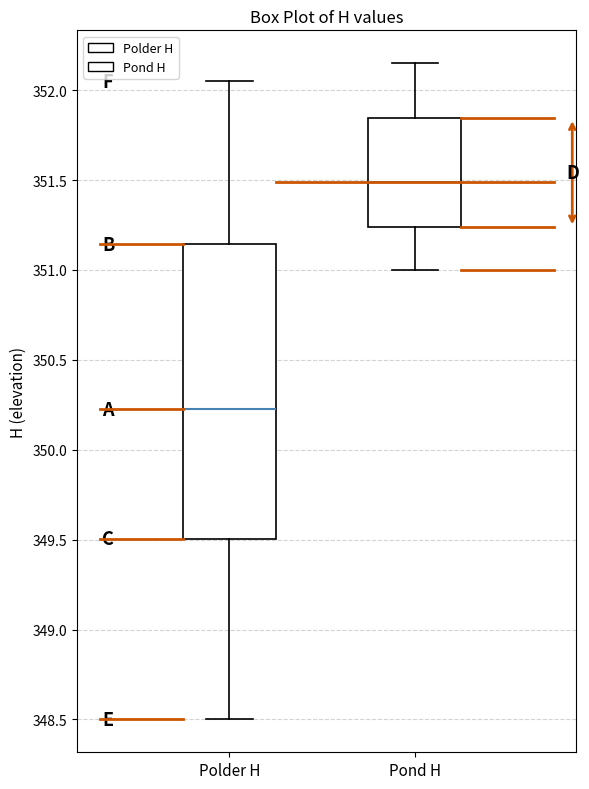

Comparing the boxes themselves (not the whiskers), which one is the tallest?

Polder H